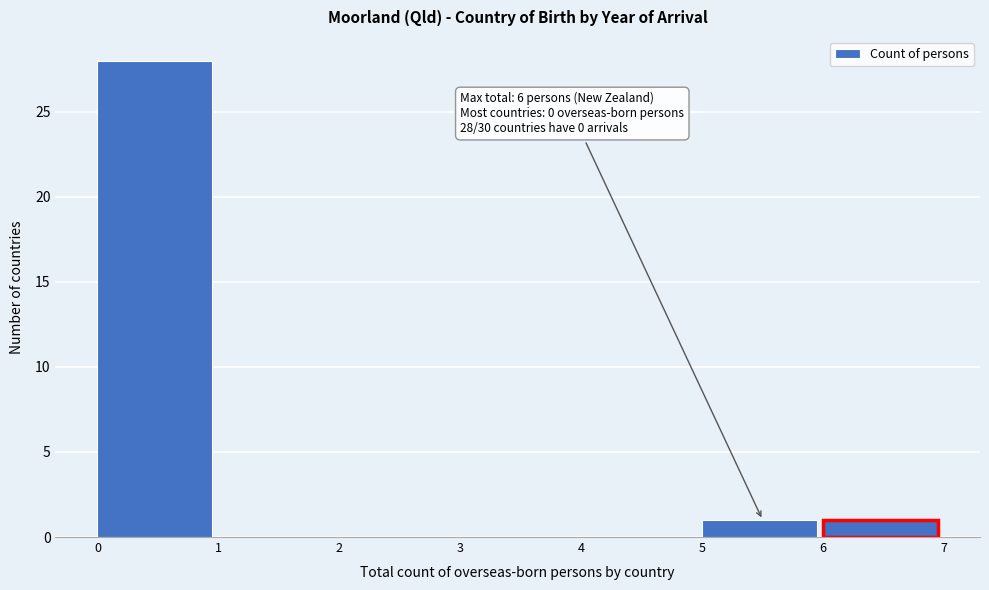

Over which range of the x-axis is the bar tallest?

0 to 1